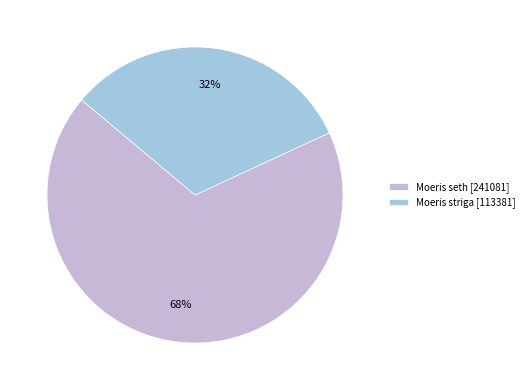

The Moeris seth [241081] slice represents 79% of the pie. True or false?

False